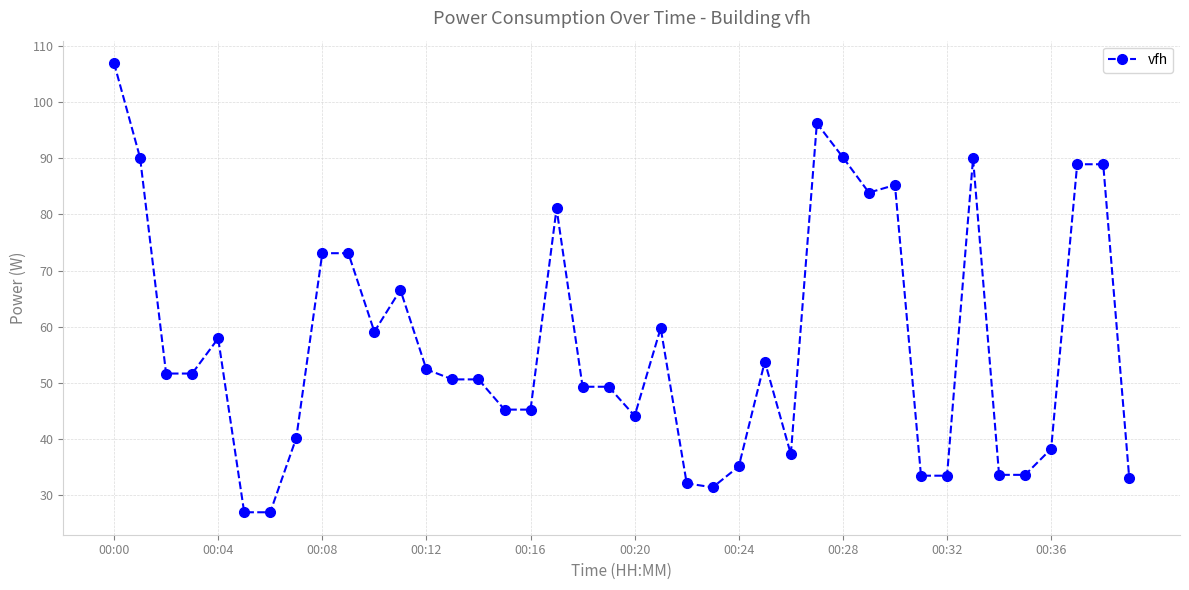

What is the average value?

56.8